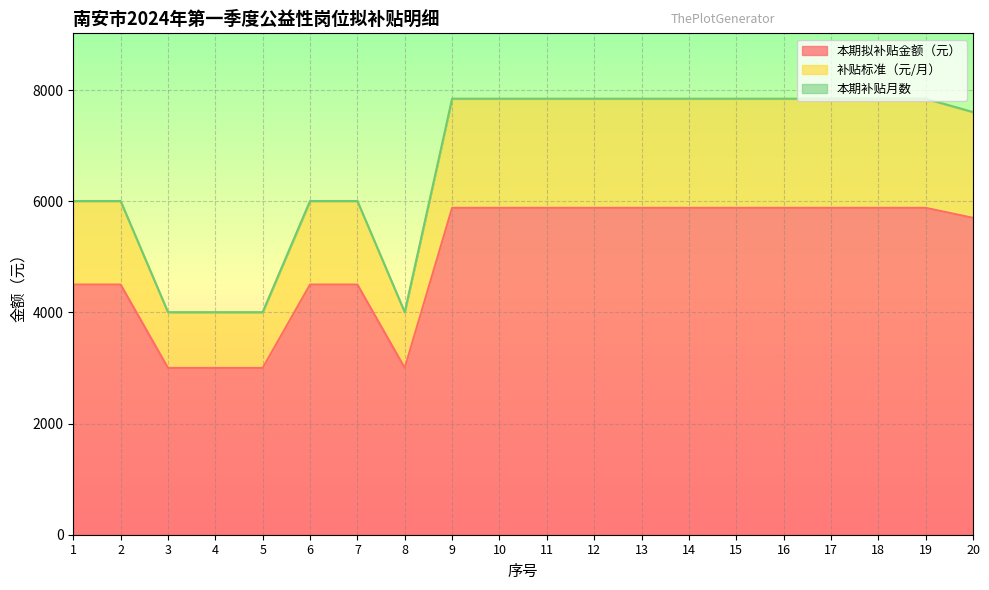

Reading left to right, extract all data points from this chart.

本期拟补贴金额（元）: 1=4500	2=4500	3=3000	4=3000	5=3000	6=4500	7=4500	8=3000	9=5880	10=5880	11=5880	12=5880	13=5880	14=5880	15=5880	16=5880	17=5880	18=5880	19=5880	20=5700
补贴标准（元/月）: 1=6000	2=6000	3=4000	4=4000	5=4000	6=6000	7=6000	8=4000	9=7840	10=7840	11=7840	12=7840	13=7840	14=7840	15=7840	16=7840	17=7840	18=7840	19=7840	20=7600